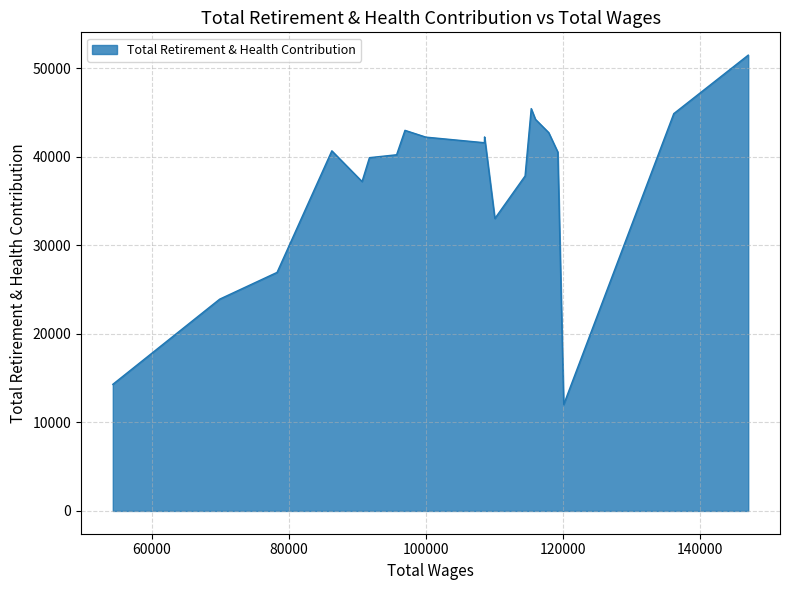

What is the maximum value shown in the chart?

51464